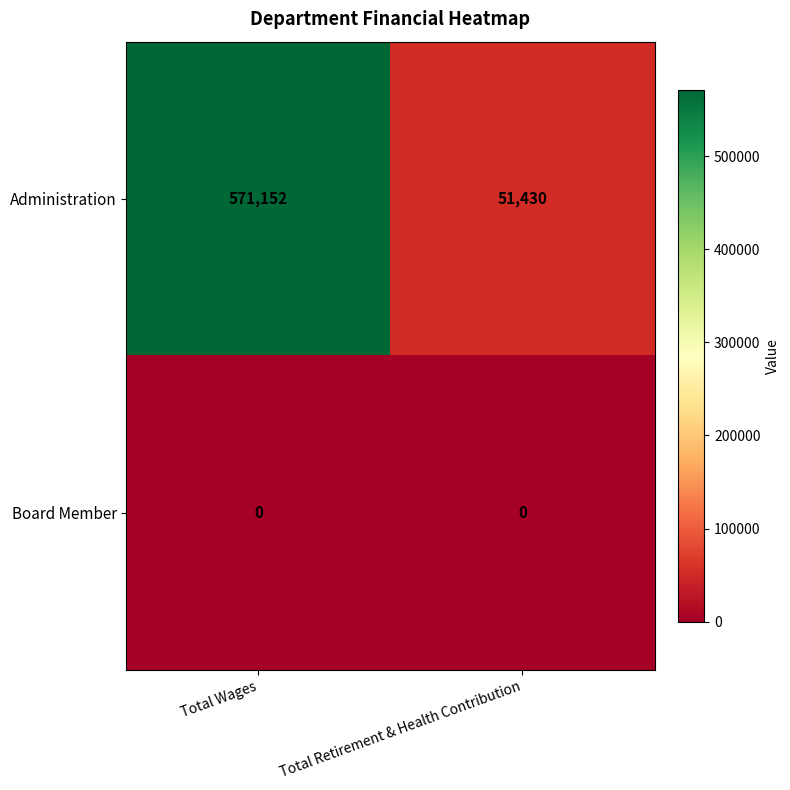

Reading left to right, extract all data points from this chart.

Administration: 571152	51430
Board Member: 0	0